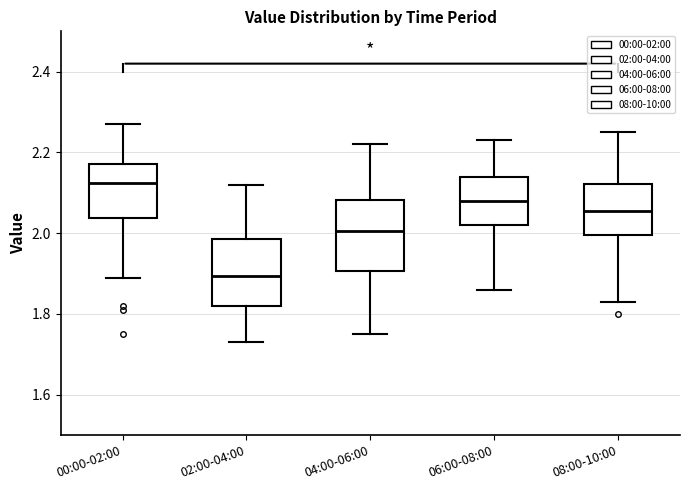

Where is the upper edge of the box for 08:00-10:00 on the y-axis? The values are not printed on the chart, so give them approximately, as read against the axis.

2.12